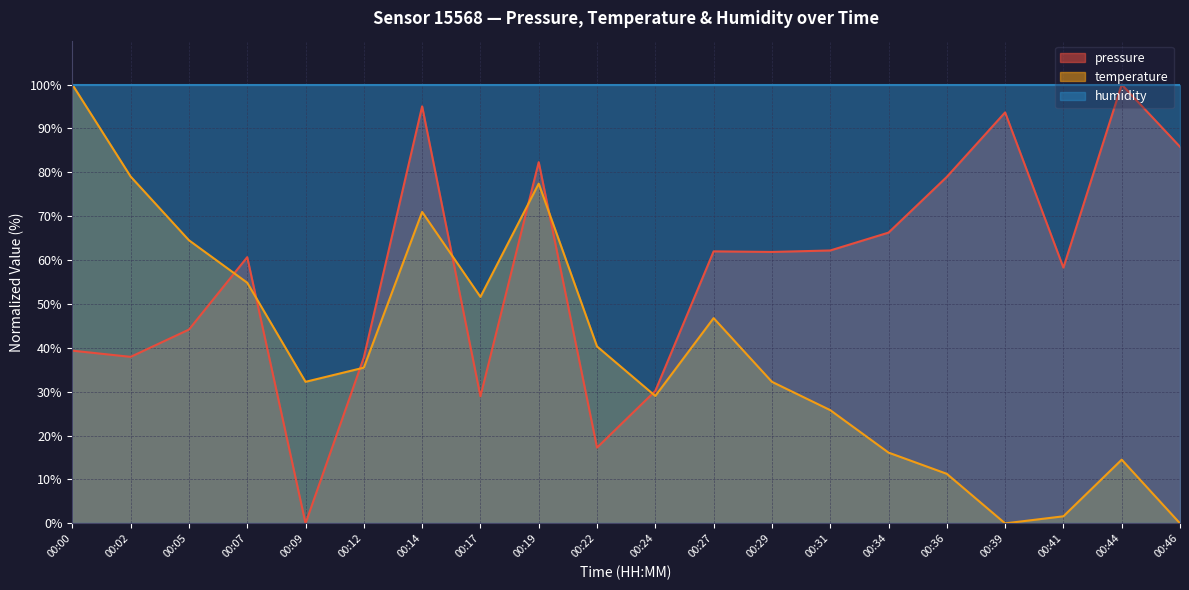

What is the greatest value displayed?

100.0